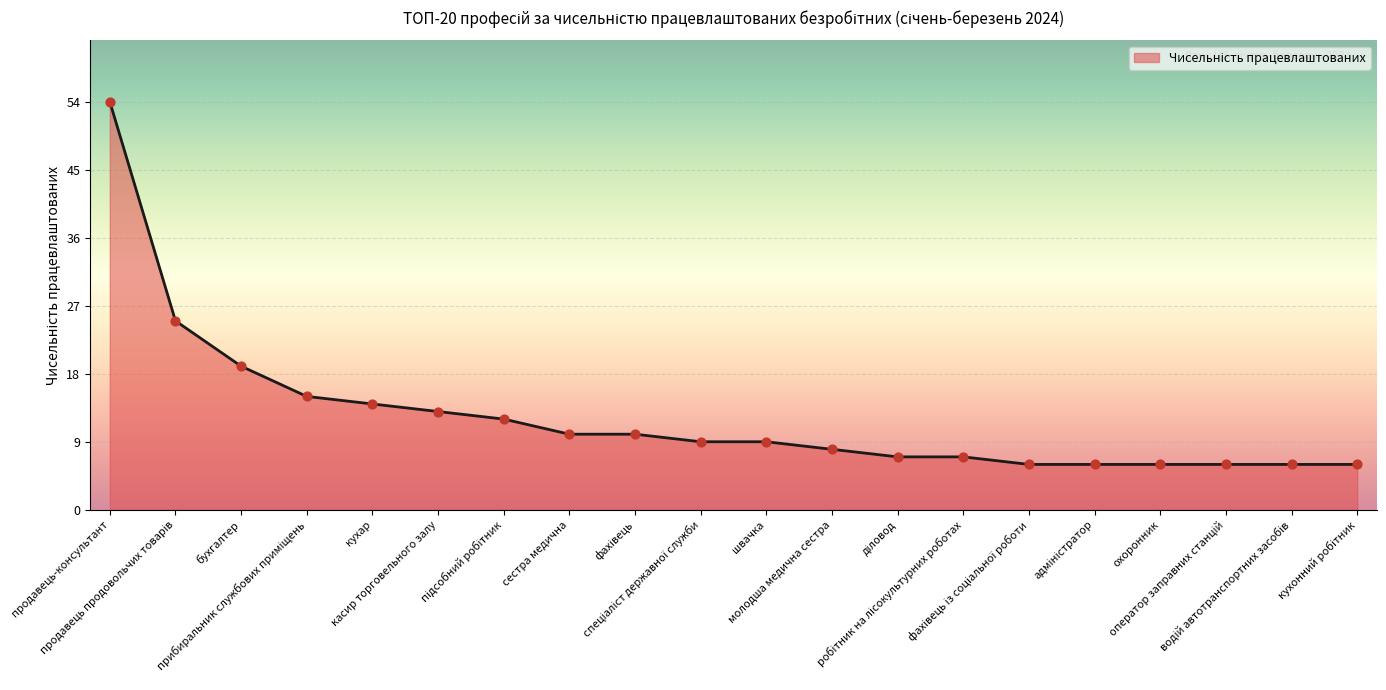

What is the minimum value shown in the chart?

6